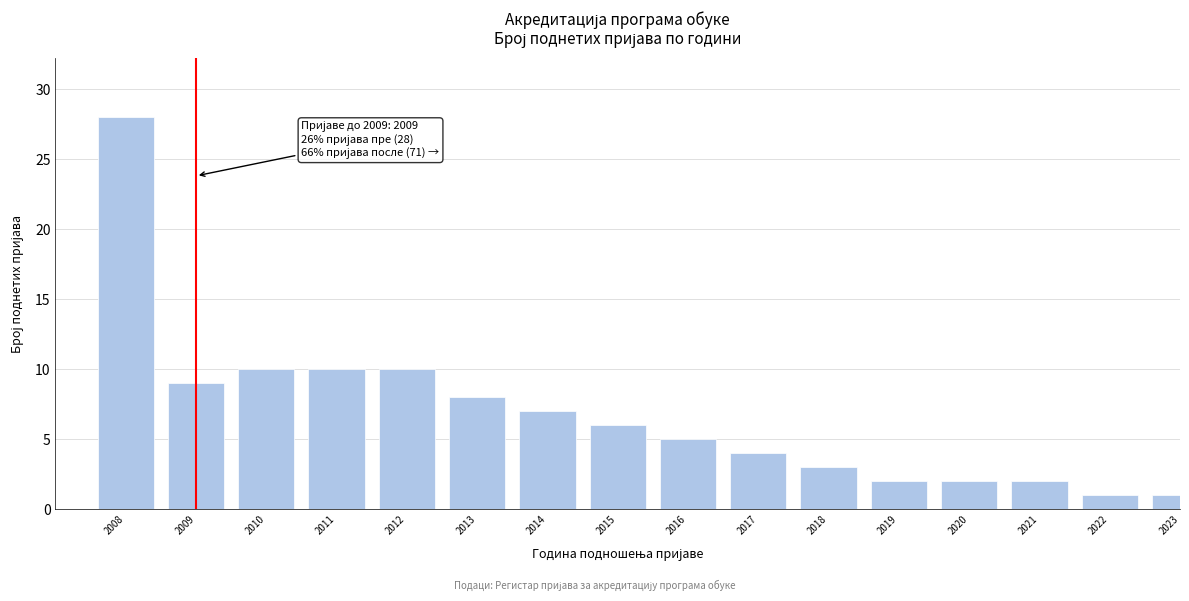

Reading left to right, list all the values displayed in this chart.

28	9	10	10	10	8	7	6	5	4	3	2	2	2	1	1